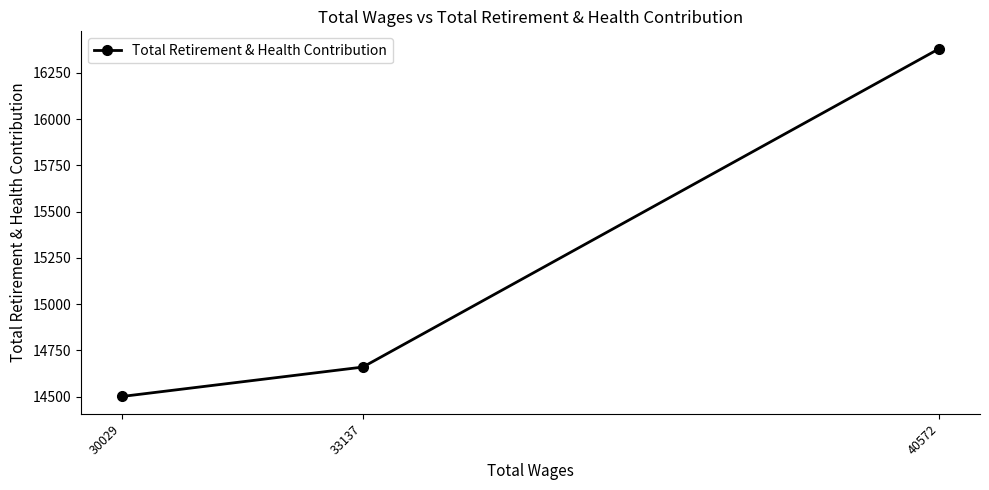

How many data points are above 14660?

1